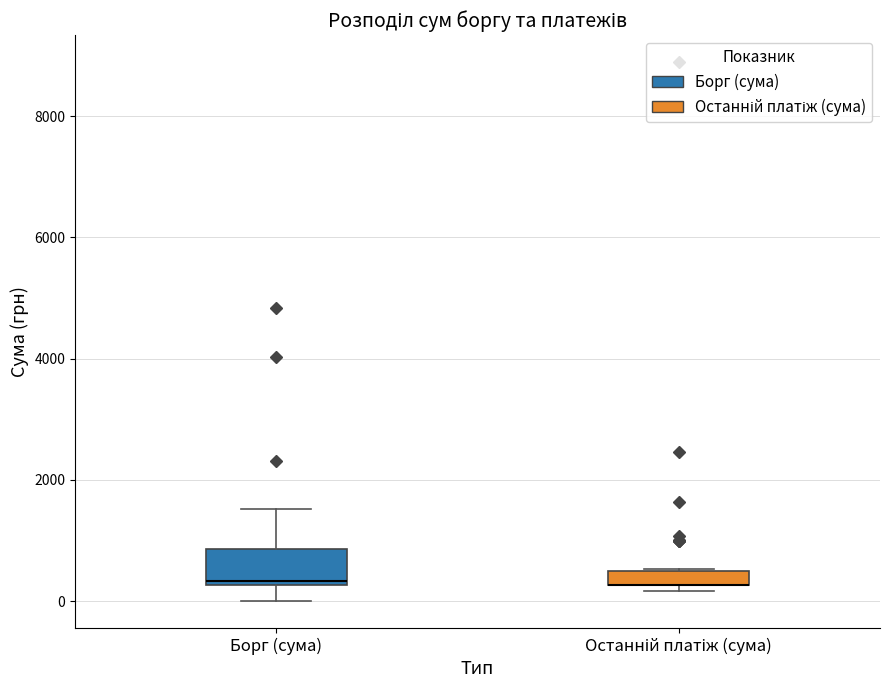

Comparing the boxes themselves (not the whiskers), which one is the tallest?

Борг (сума)